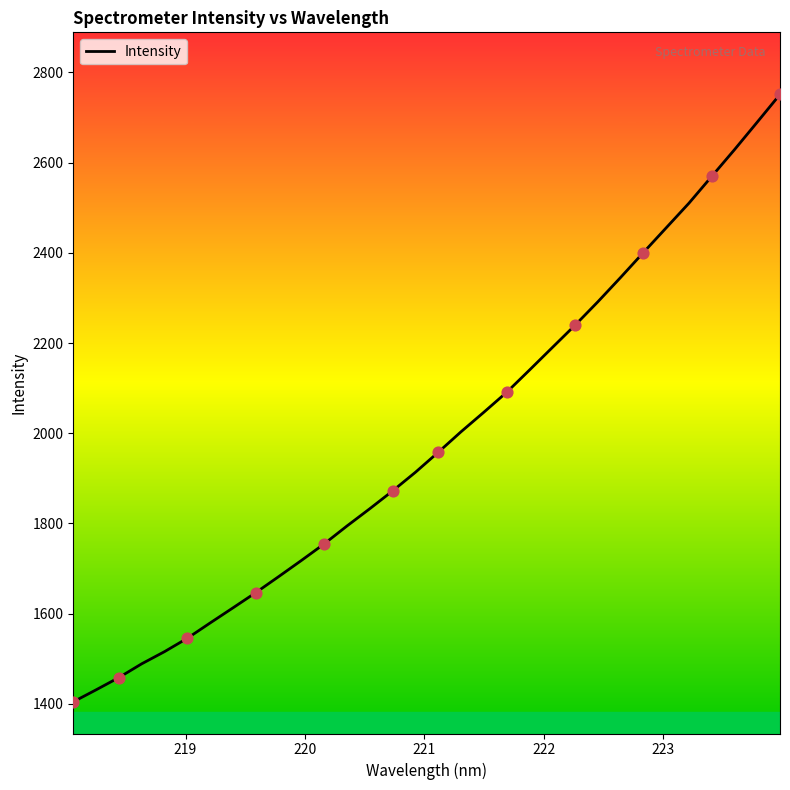

What is the minimum value shown in the chart?

1404.7